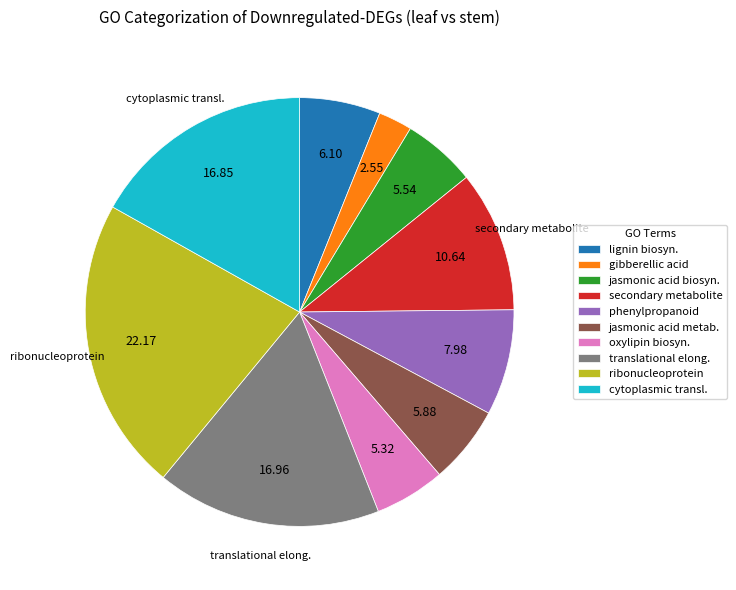

Does any single category account for the majority?

No